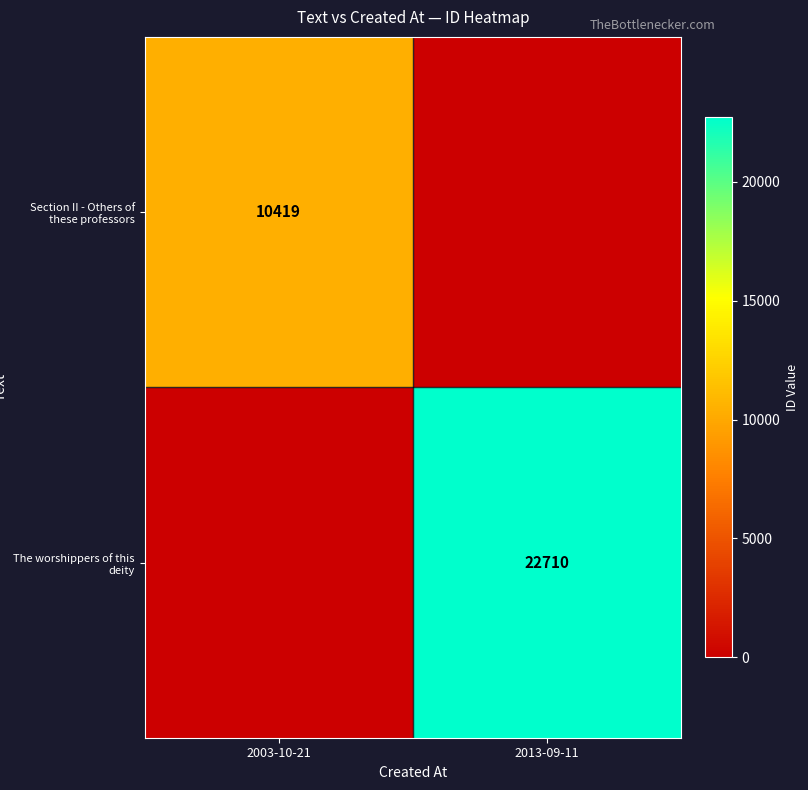

At which category does the chart reach its minimum across all series?

2013-09-11